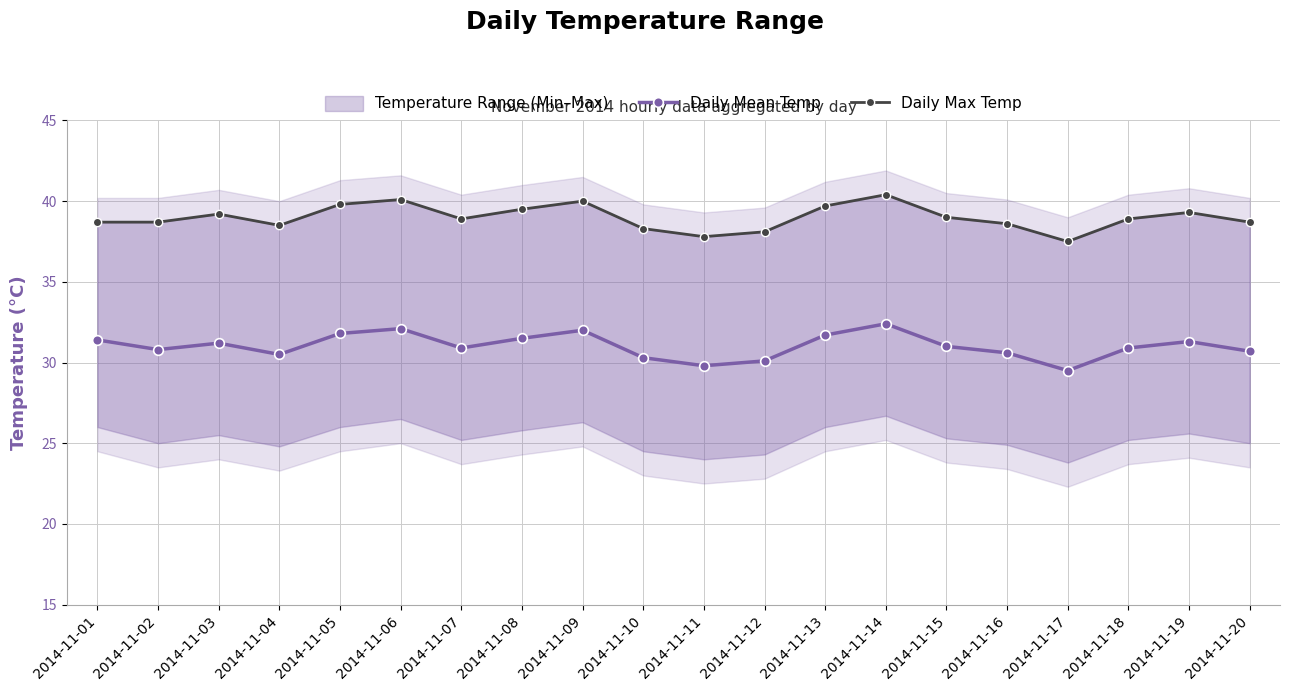

True or false: Daily Mean Temp and Daily Max Temp intersect in this chart.

False